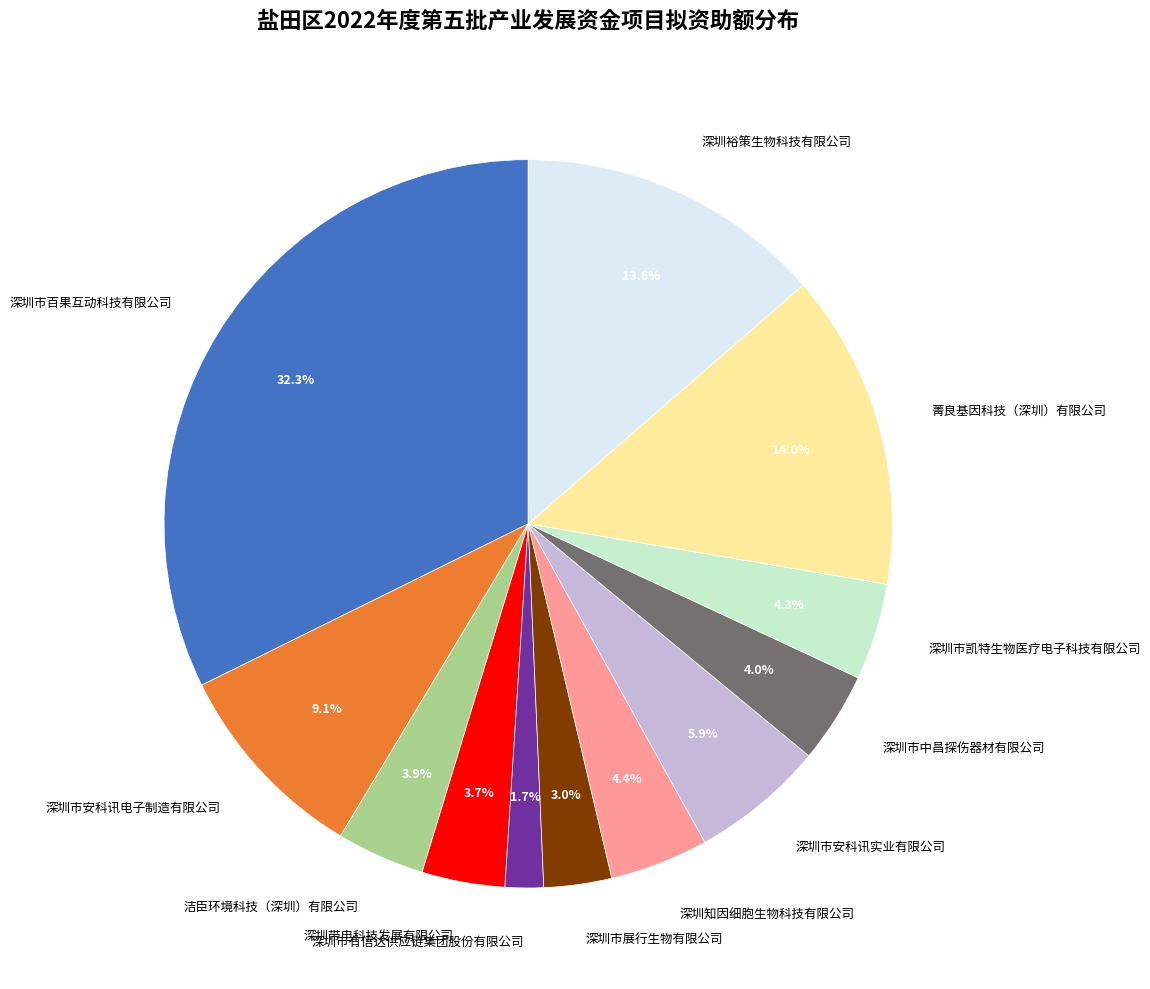

To the nearest percent, what portion does 深圳市安科讯电子制造有限公司 represent?

9%